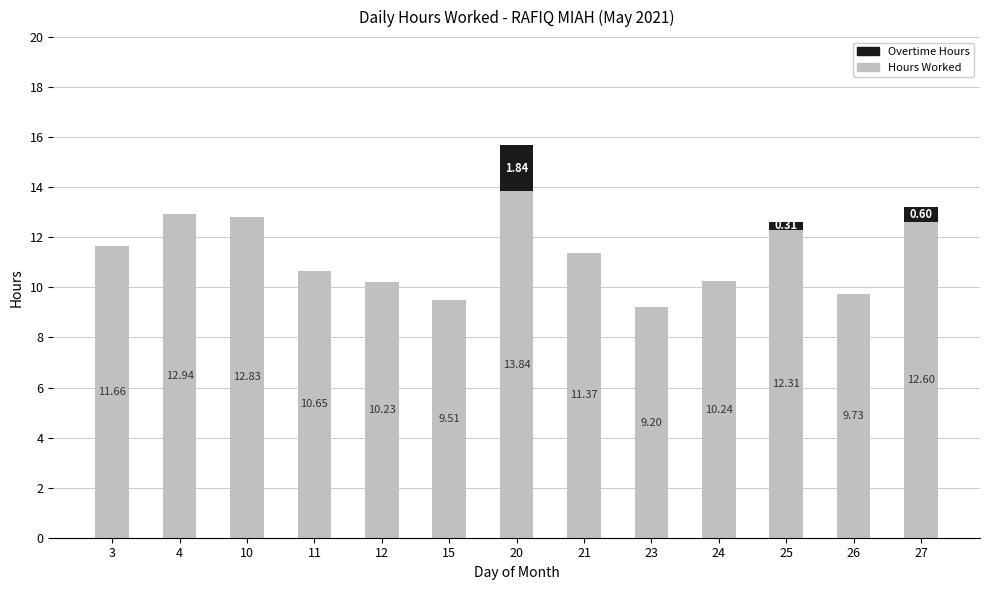

What is the difference between the Hours Worked values at 3 and 4?

1.3